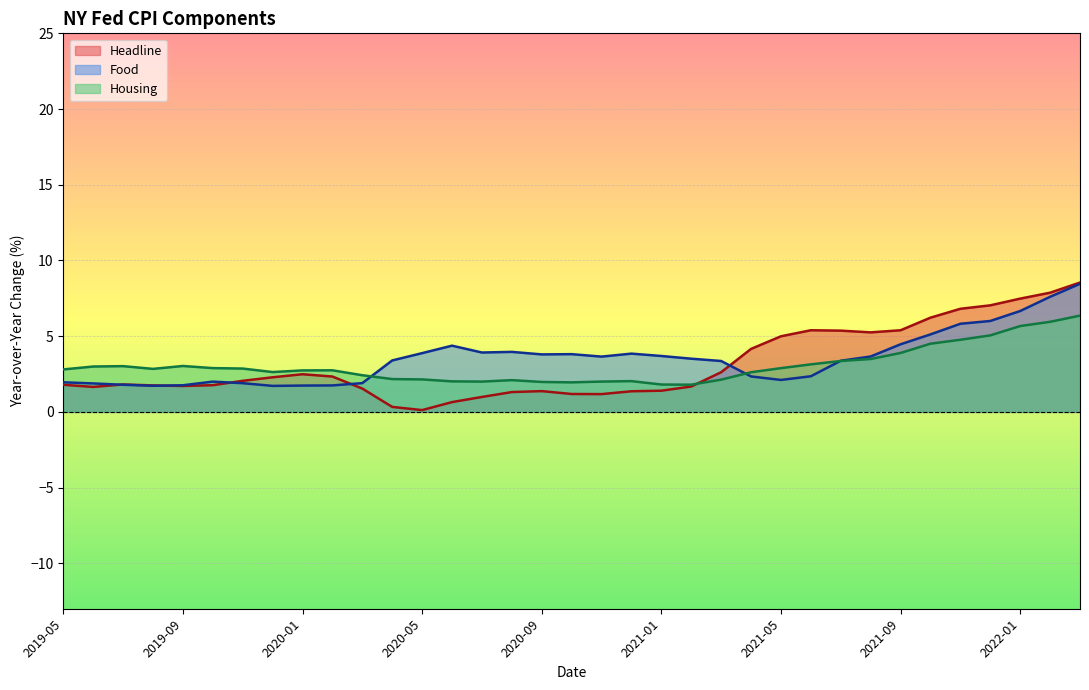

Which series changed the most between 2020-10-01 and 2021-04-01?

Headline